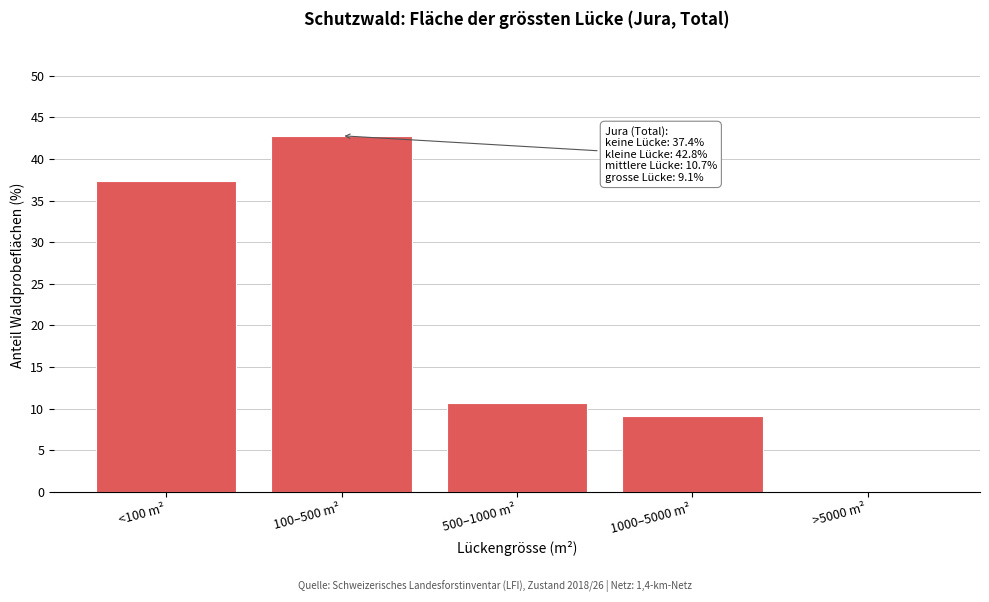

Reading left to right, what are all the values shown in this chart?

<100 m²=37.4	100–500 m²=42.8	500–1000 m²=10.7	1000–5000 m²=9.1	>5000 m²=0.0